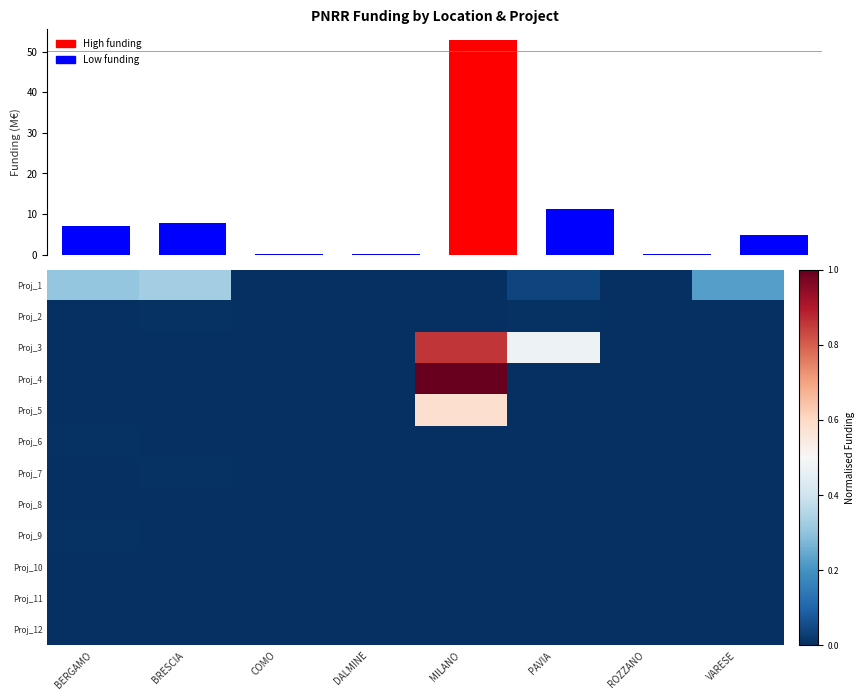

At which label is Proj_11 closest to 0?

BERGAMO